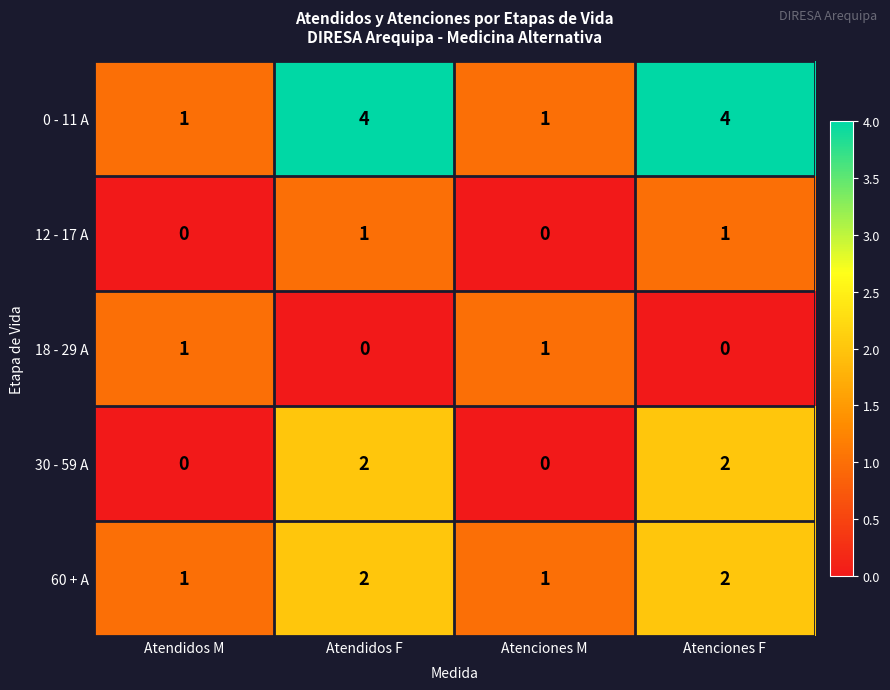

True or false: 18 - 29 A has a value of -1 at Atendidos F.

False